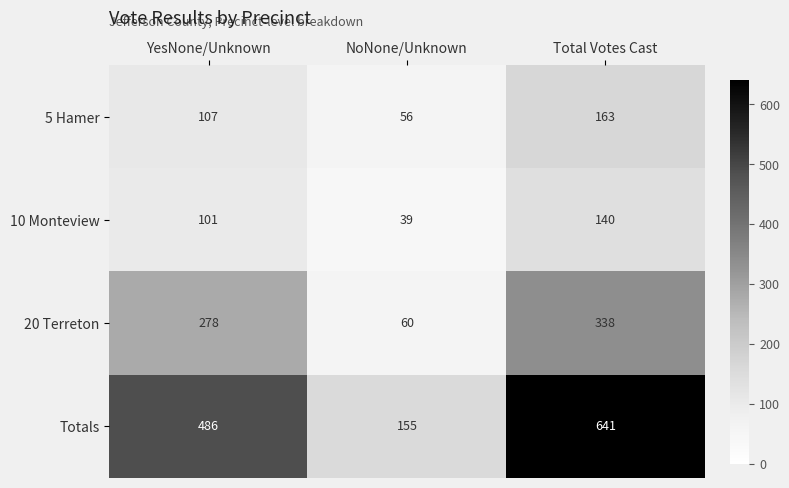

What is the difference between the 10 Monteview values at YesNone/Unknown and NoNone/Unknown?

62